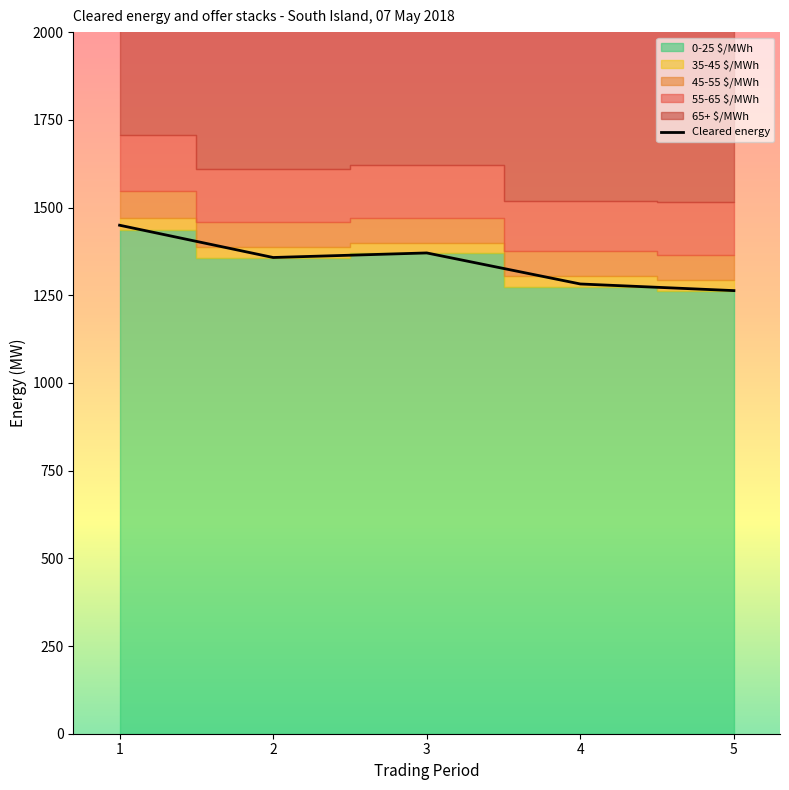

What is the value of the 35-45 $/MWh point at the 4th from the left?

29.0